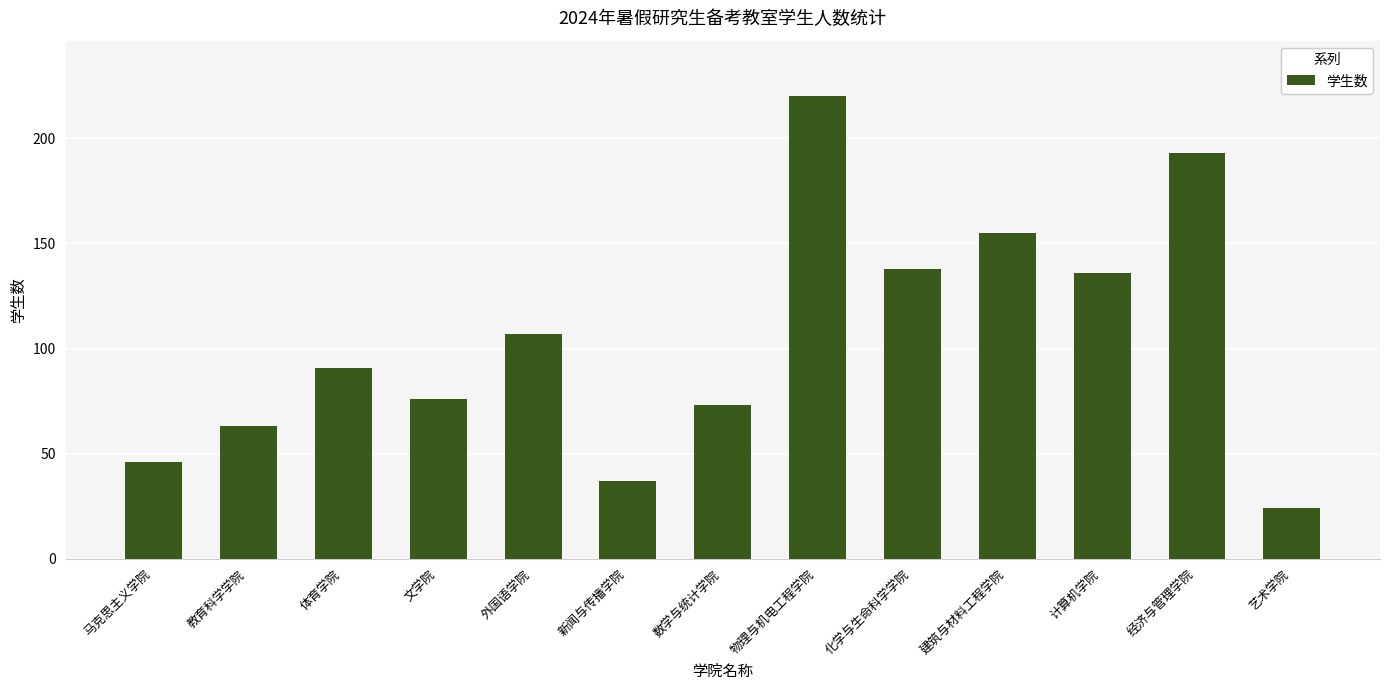

Reading left to right, extract all data points from this chart.

46	63	91	76	107	37	73	220	138	155	136	193	24